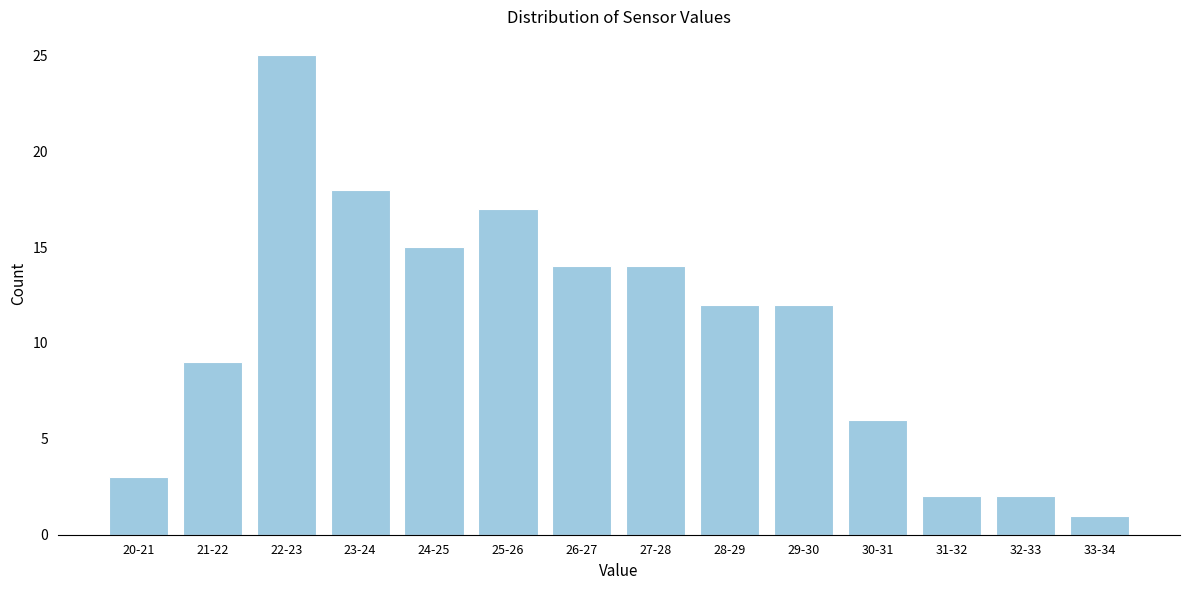

Reading right to left, extract all data points from this chart.

1	2	2	6	12	12	14	14	17	15	18	25	9	3